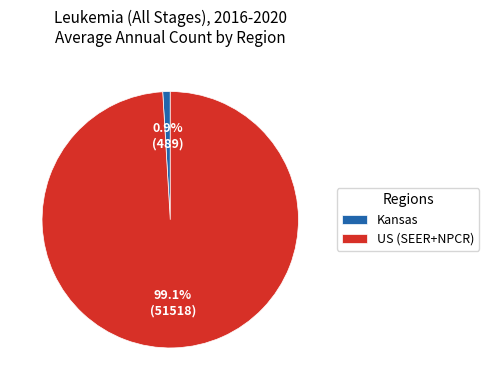

Combined, what portion of the pie is US (SEER+NPCR) and Kansas?

100.0%